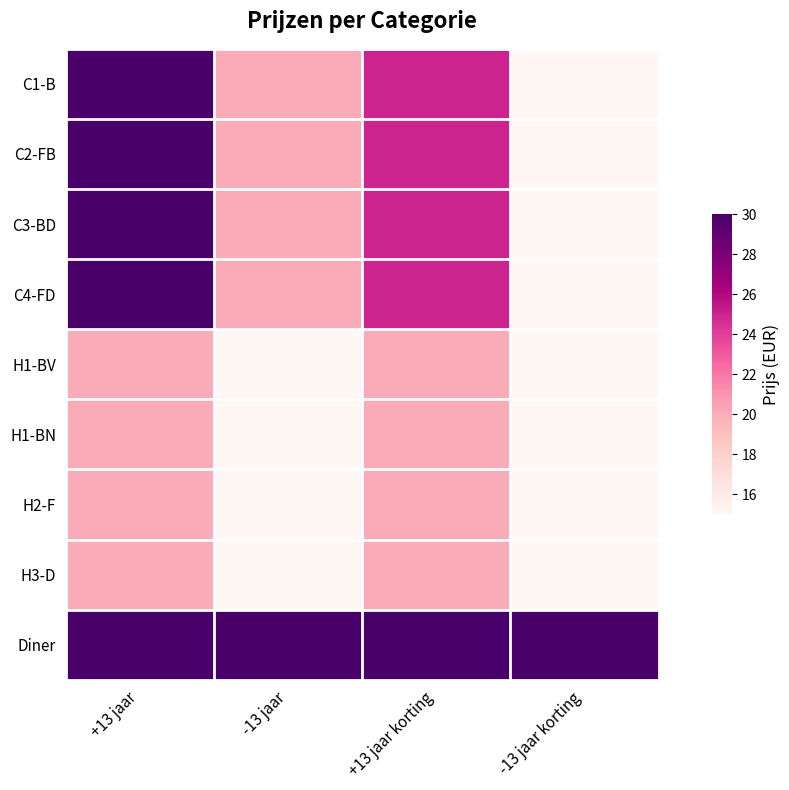

Reading left to right, extract all data points from this chart.

C1-B: +13 jaar=30	-13 jaar=20	+13 jaar korting=25	-13 jaar korting=15
C2-FB: +13 jaar=30	-13 jaar=20	+13 jaar korting=25	-13 jaar korting=15
C3-BD: +13 jaar=30	-13 jaar=20	+13 jaar korting=25	-13 jaar korting=15
C4-FD: +13 jaar=30	-13 jaar=20	+13 jaar korting=25	-13 jaar korting=15
H1-BV: +13 jaar=20	-13 jaar=15	+13 jaar korting=20	-13 jaar korting=15
H1-BN: +13 jaar=20	-13 jaar=15	+13 jaar korting=20	-13 jaar korting=15
H2-F: +13 jaar=20	-13 jaar=15	+13 jaar korting=20	-13 jaar korting=15
H3-D: +13 jaar=20	-13 jaar=15	+13 jaar korting=20	-13 jaar korting=15
Diner: +13 jaar=30	-13 jaar=30	+13 jaar korting=30	-13 jaar korting=30